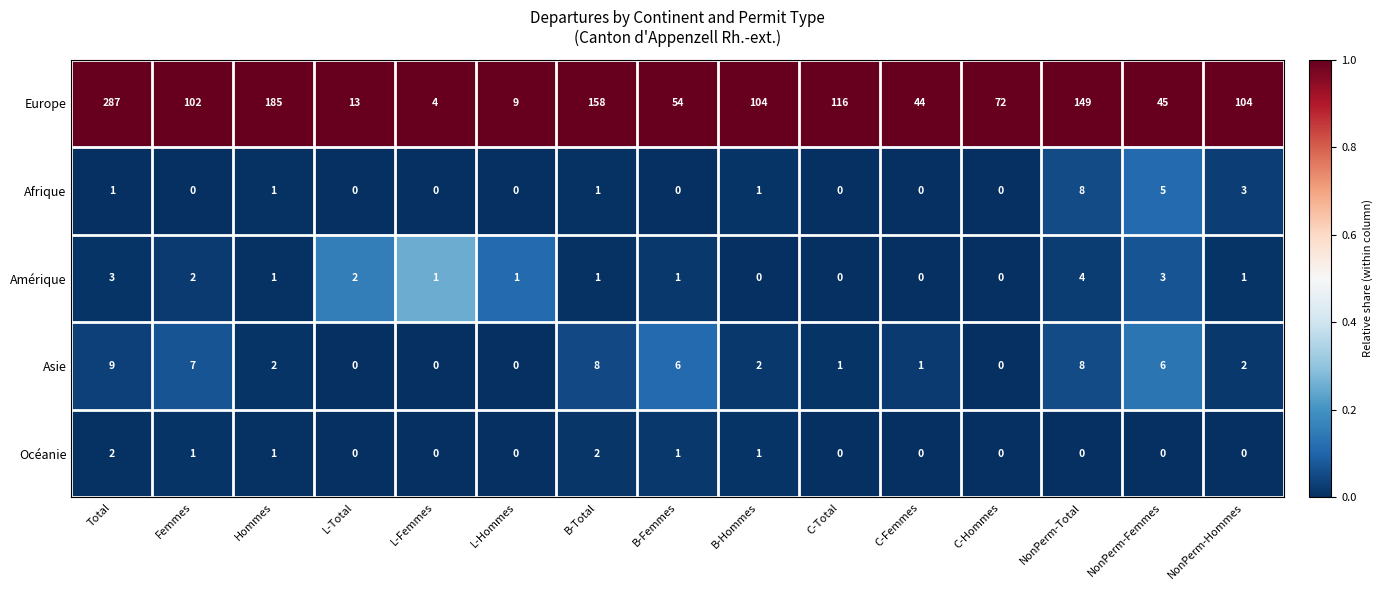

At which label does Europe first exceed 102?

Total